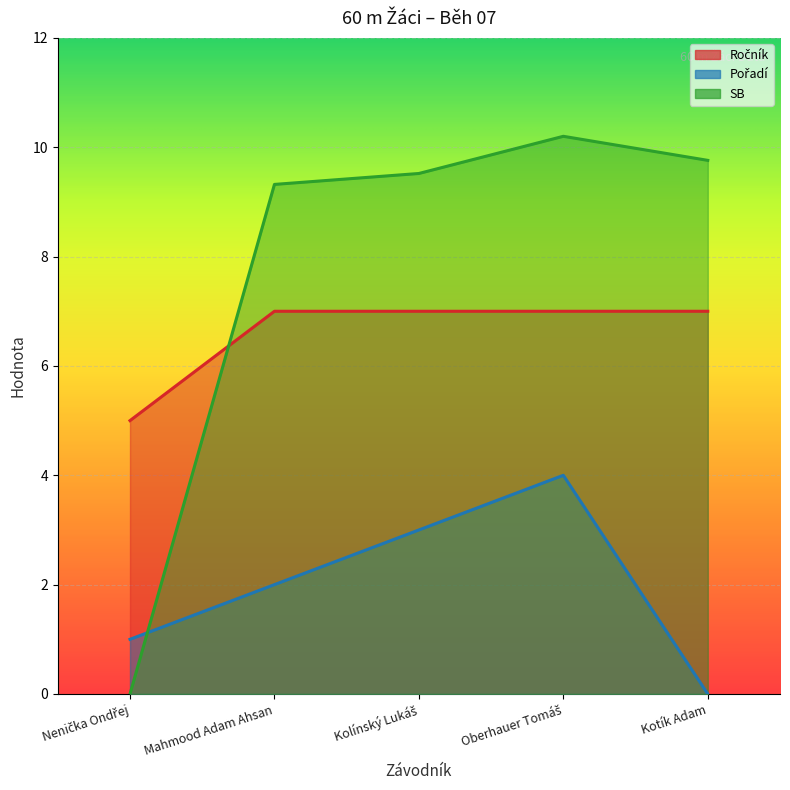

How many data points does each series have?

5